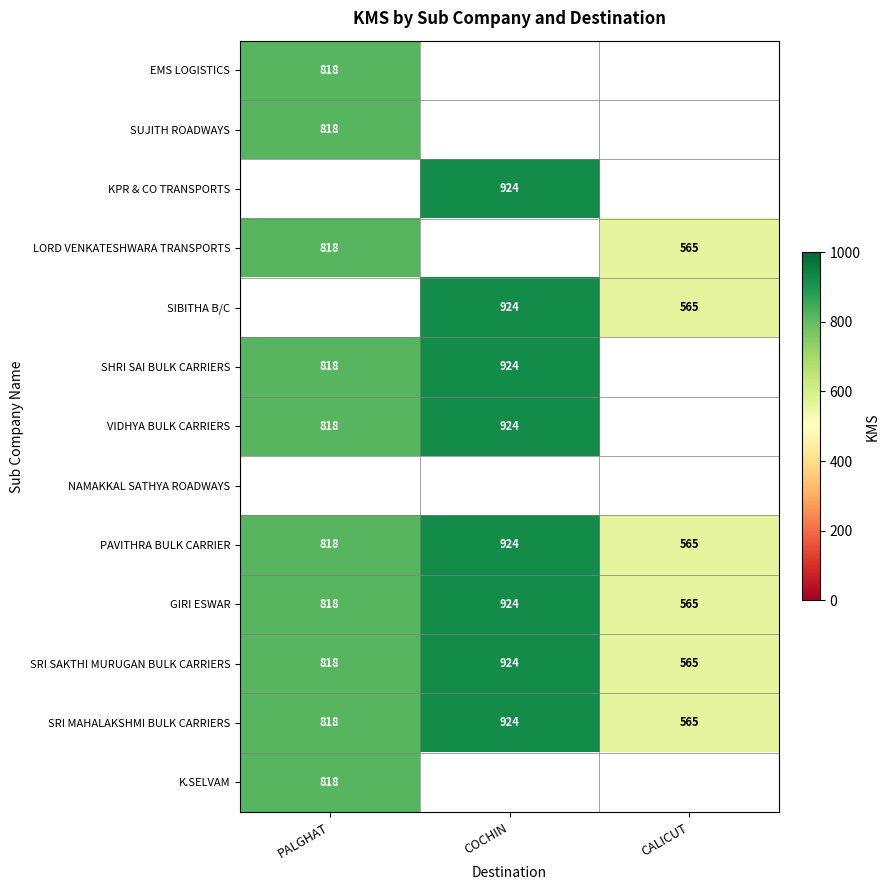

How many series are shown in this chart?

13